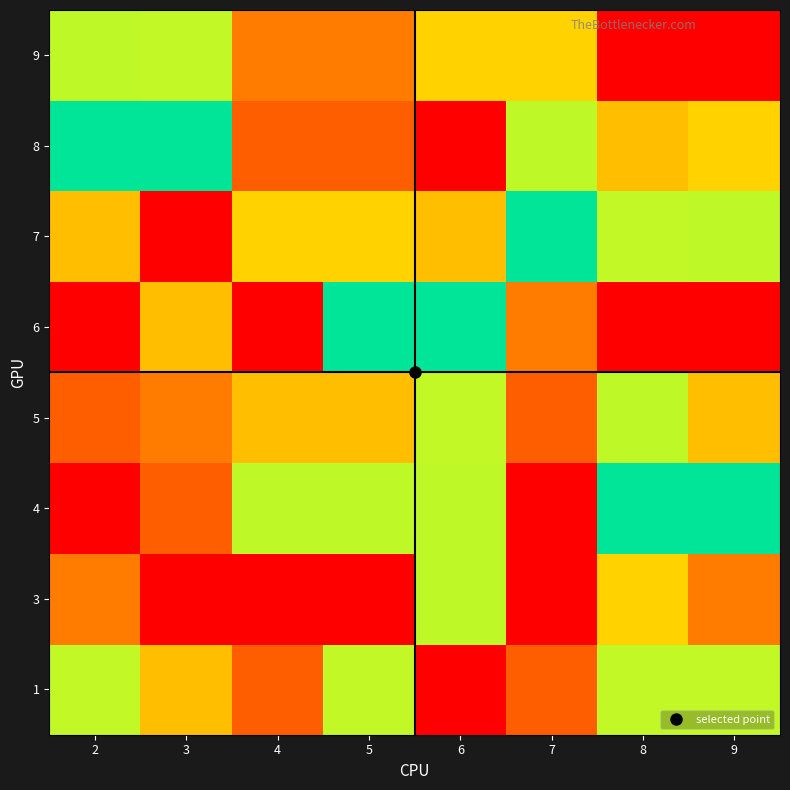

Reading right to left, transcribe all the data shown in this chart.

1: 9=6	8=6	7=8	6=9	5=6	4=8	3=7	2=6
3: 9=2	8=3	7=1	6=4	5=9	4=1	3=0	2=2
4: 9=5	8=5	7=9	6=4	5=4	4=4	3=8	2=9
5: 9=7	8=4	7=8	6=6	5=7	4=7	3=2	2=8
6: 9=9	8=9	7=2	6=5	5=5	4=9	3=7	2=1
7: 9=4	8=6	7=5	6=7	5=3	4=3	3=1	2=7
8: 9=3	8=7	7=4	6=1	5=8	4=8	3=5	2=5
9: 9=1	8=1	7=3	6=3	5=2	4=2	3=6	2=4